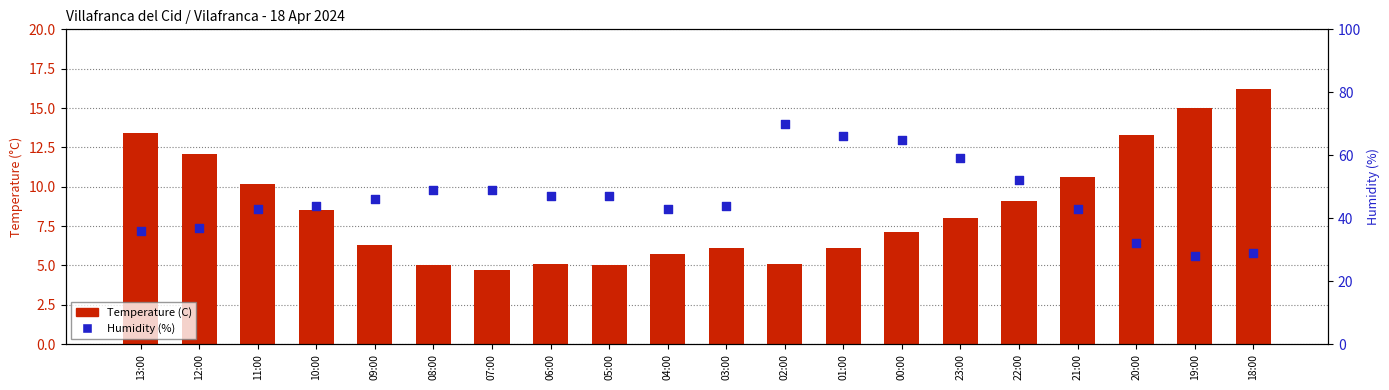

Which series contains the highest Y value?

Humidity (%)